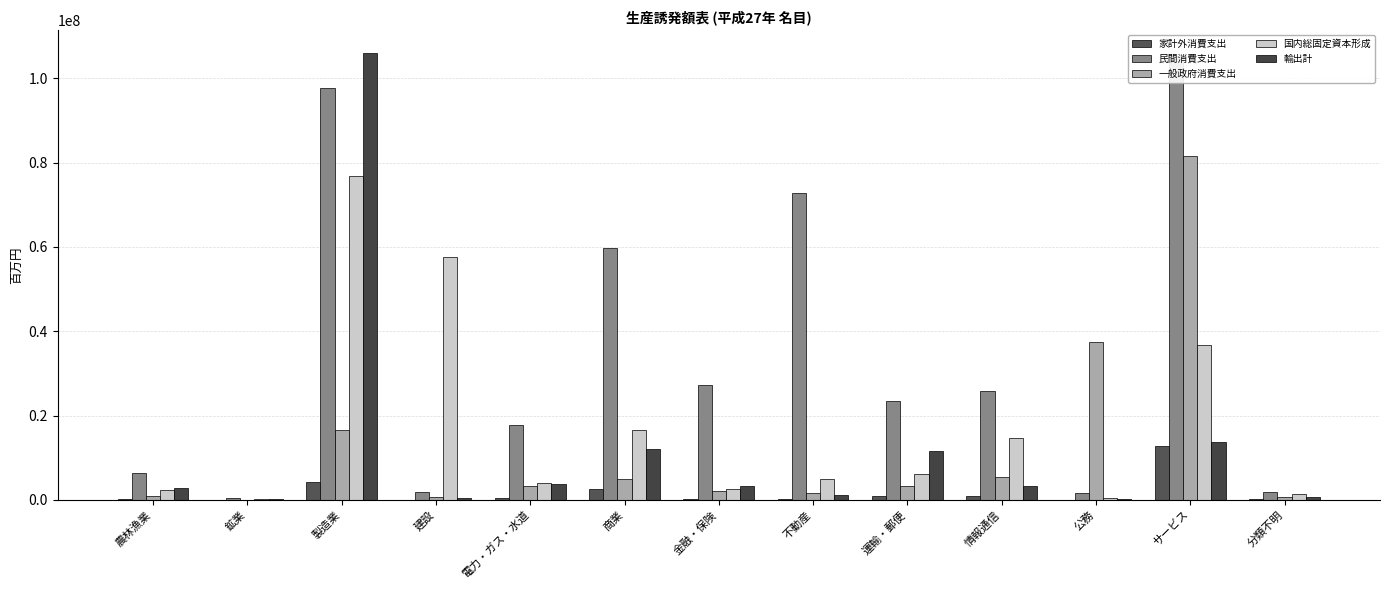

What is the total value across all series at 運輸・郵便?

45377208